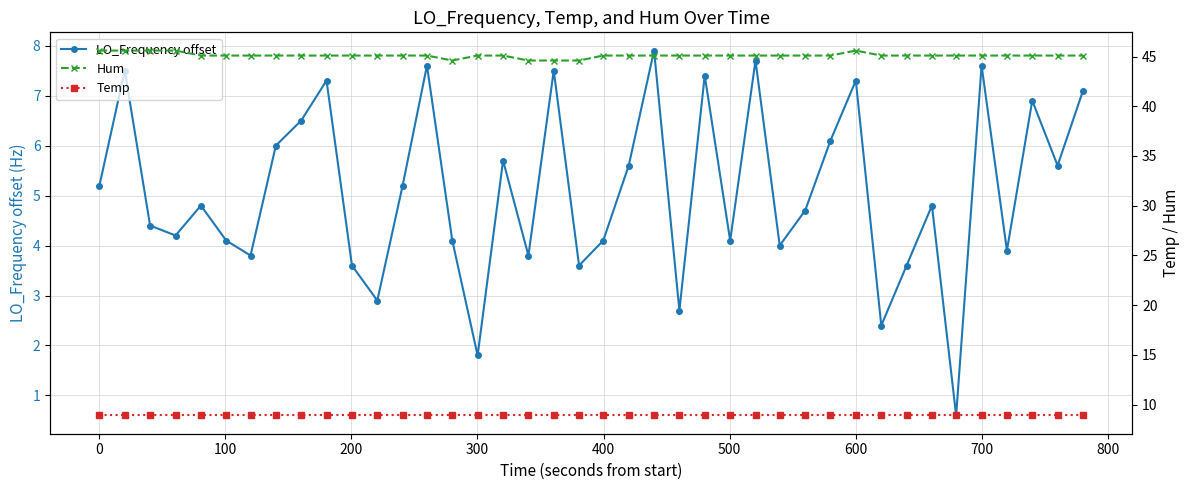

What is the minimum value for LO_Frequency offset?

0.6